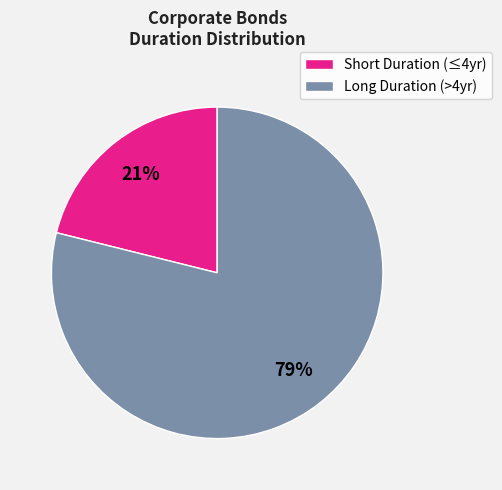

What percentage is the Short Duration (≤4yr) slice, to the nearest percent?

21%